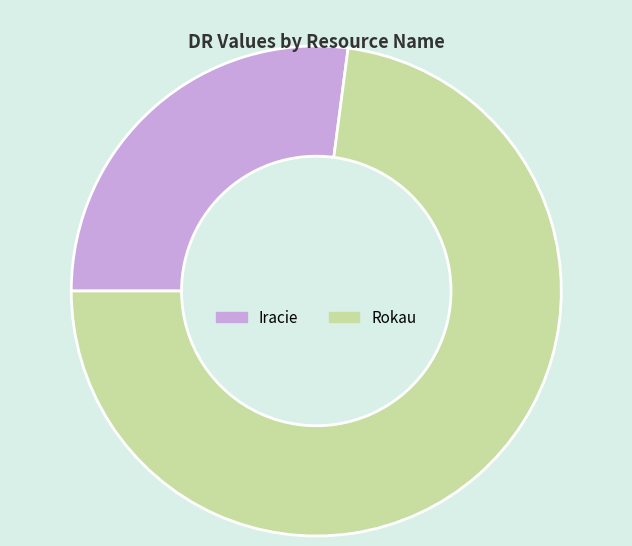

Is the sum of Iracie and Rokau greater than half?

Yes